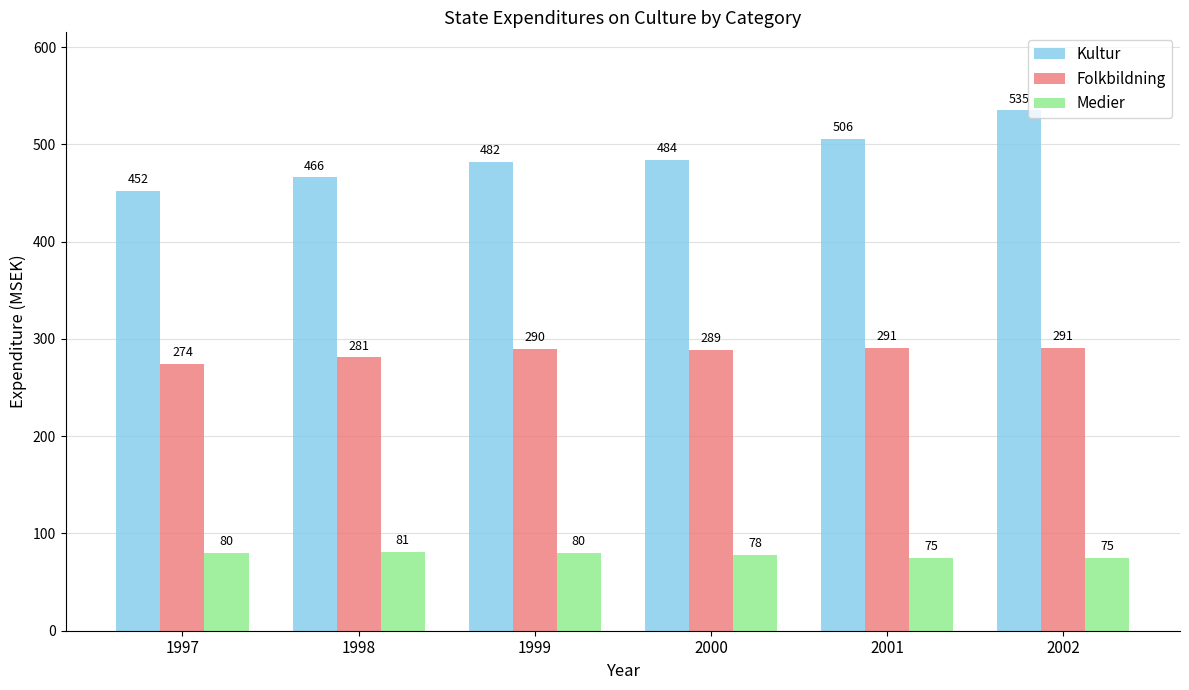

At how many categories does at least one series exceed 182?

6